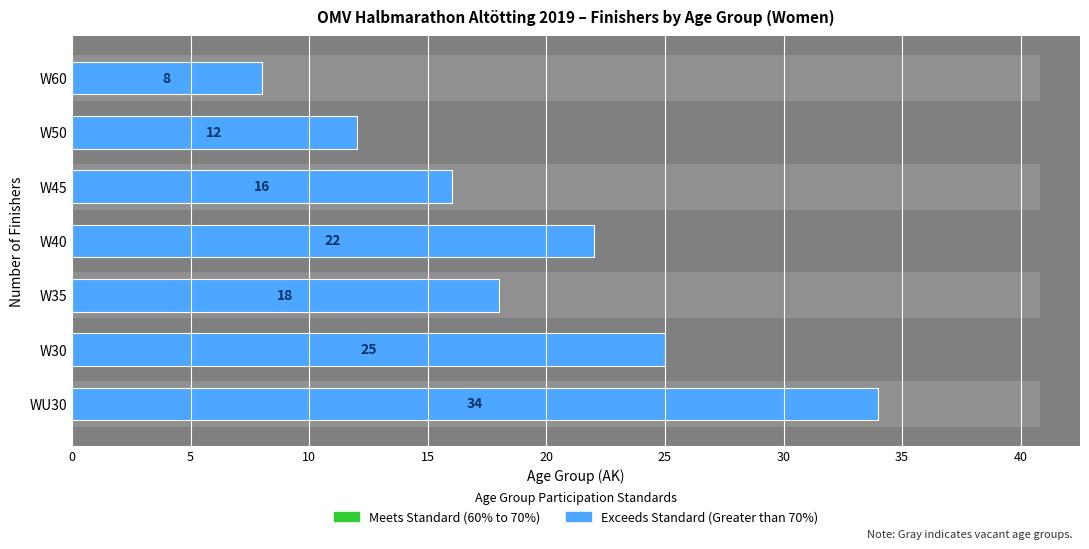

What is the minimum value shown in the chart?

8